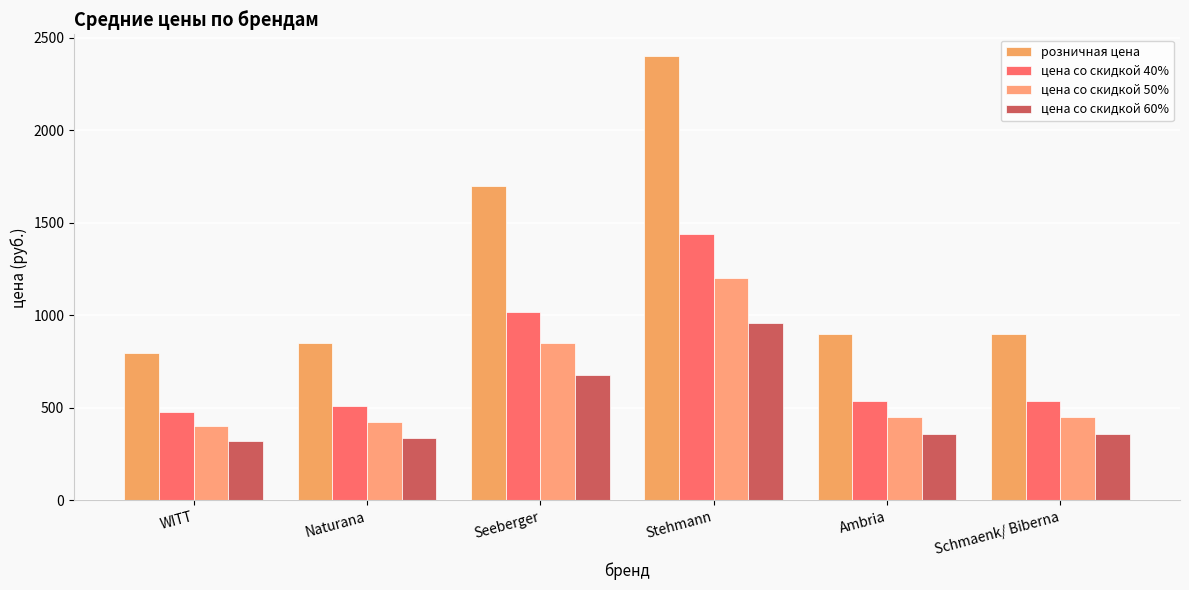

At how many categories does at least one series exceed 642?

6